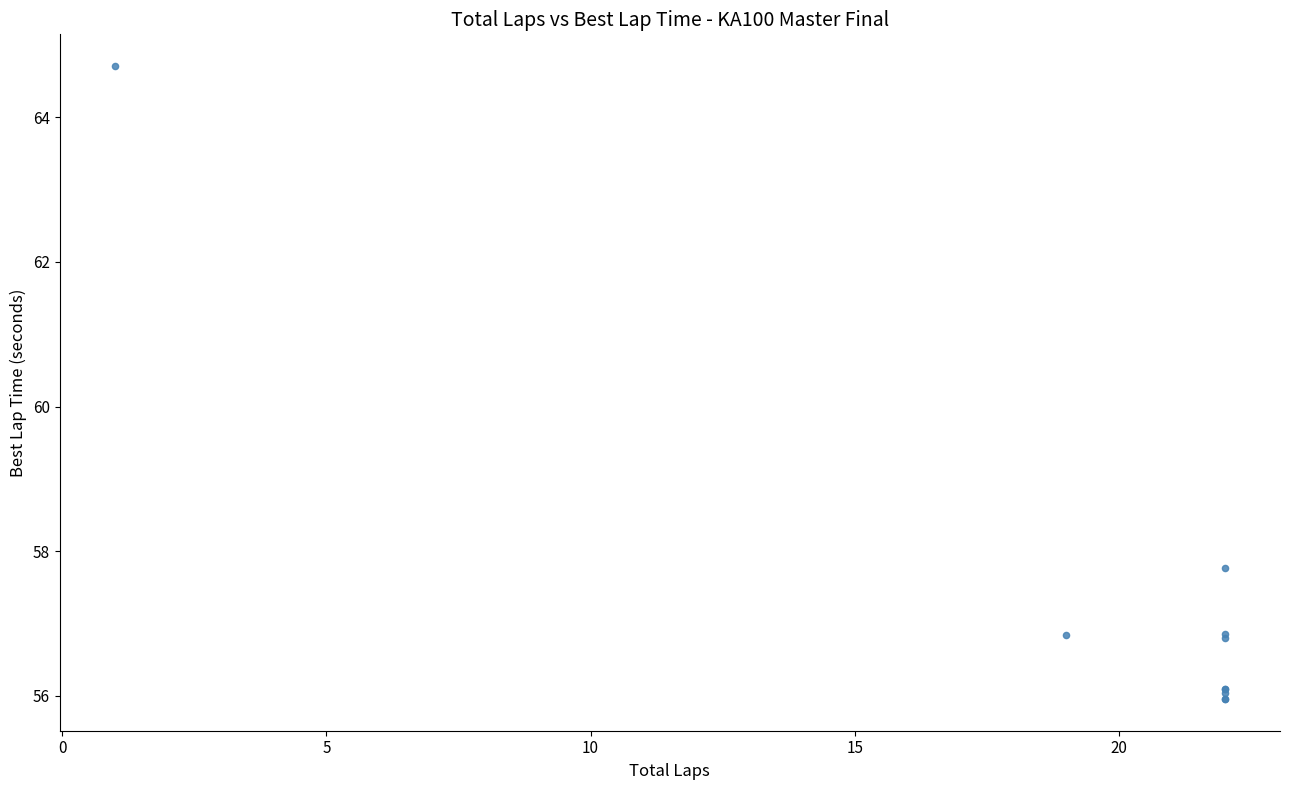

What Y value in the scatter plot is closest to 60?

57.8